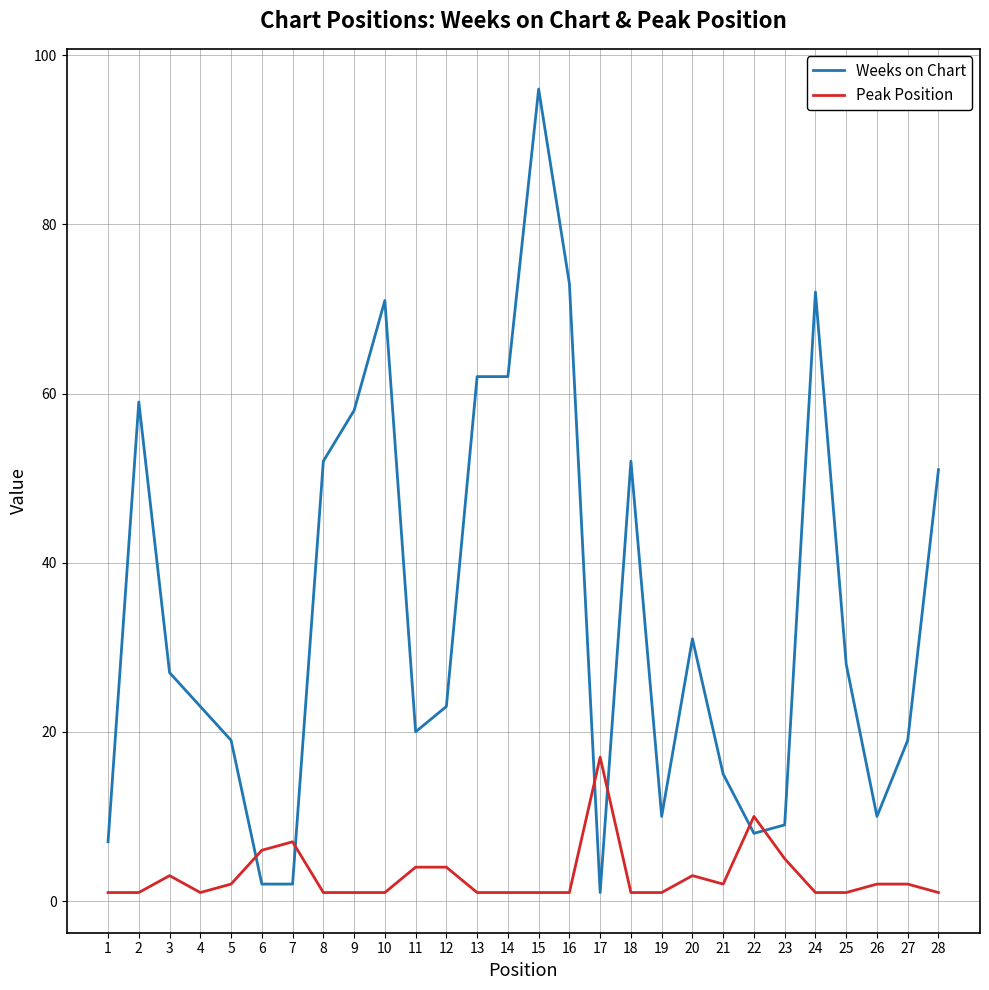

After their last crossing, which series has the higher values: Weeks on Chart or Peak Position?

Weeks on Chart